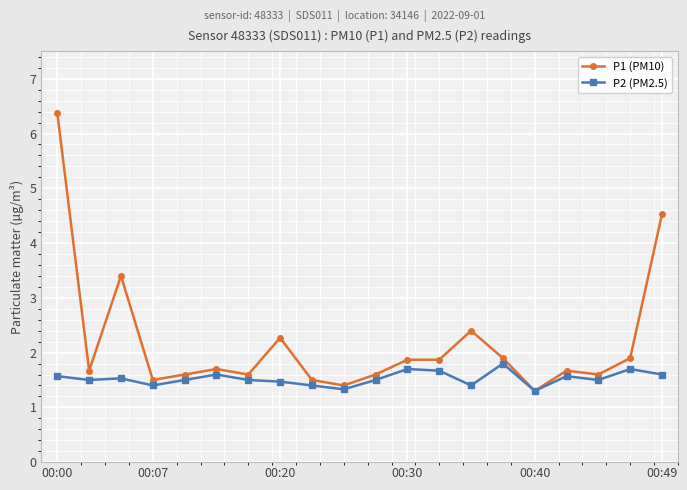

What is the lowest value of the P2 (PM2.5) series?

1.3